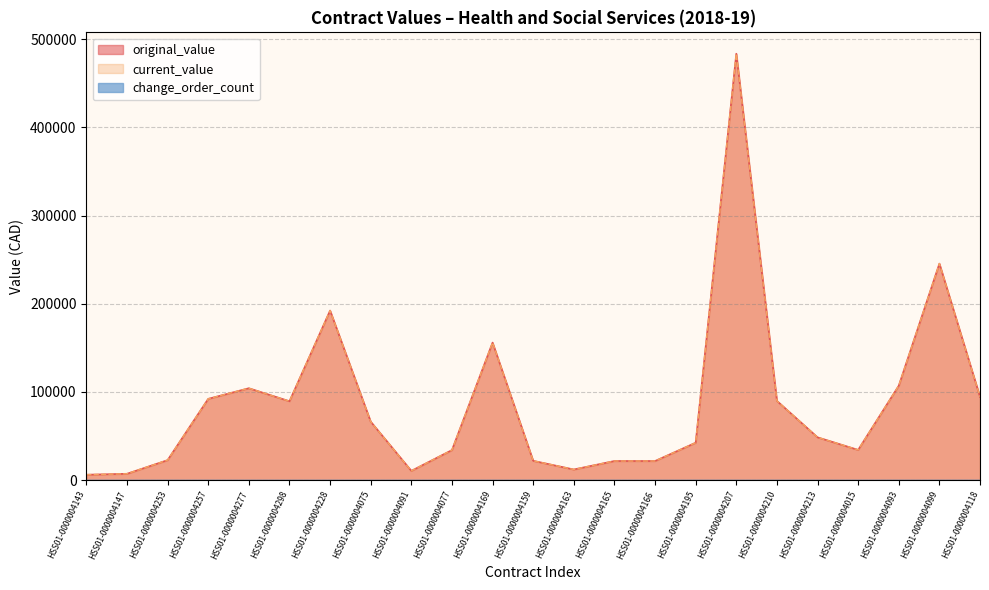

What is the total value across all series at HSS01-0000004077?

68080.0